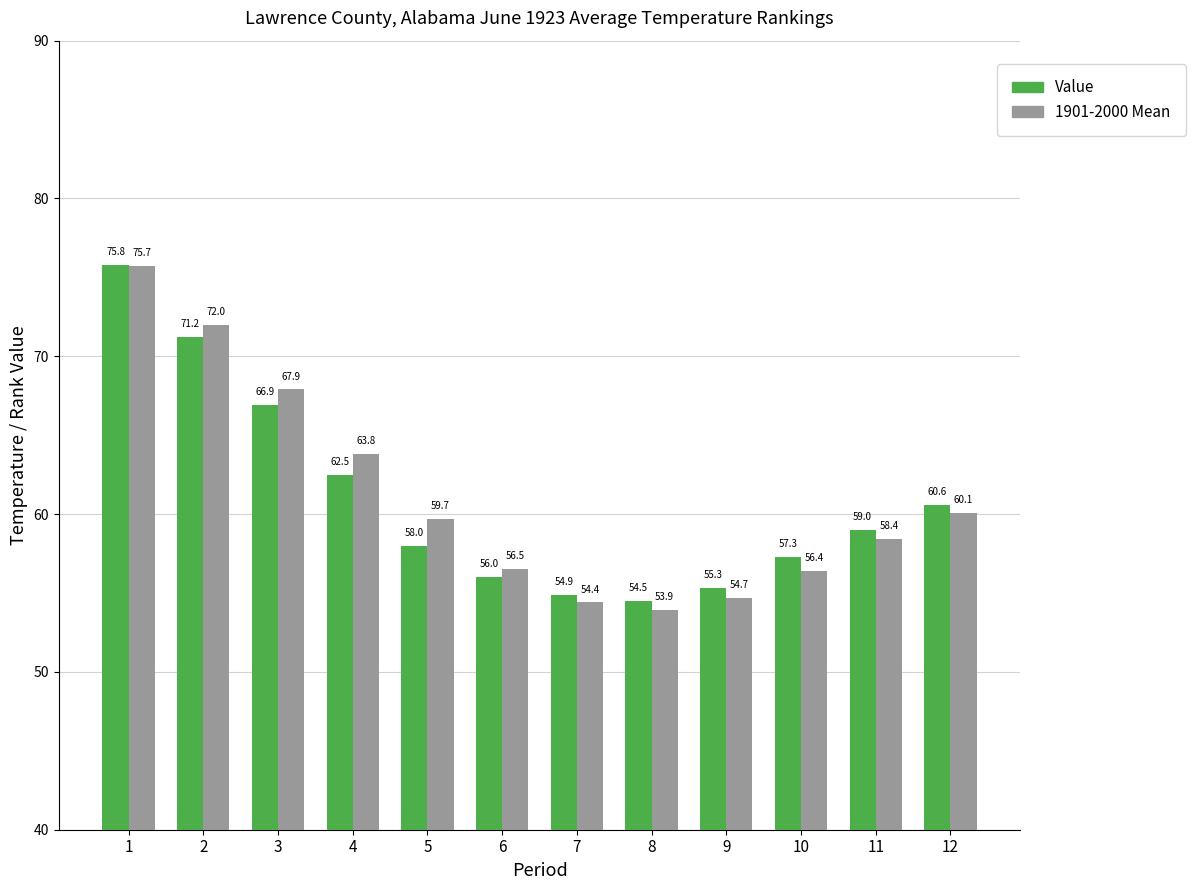

How many groups of bars are there?

12